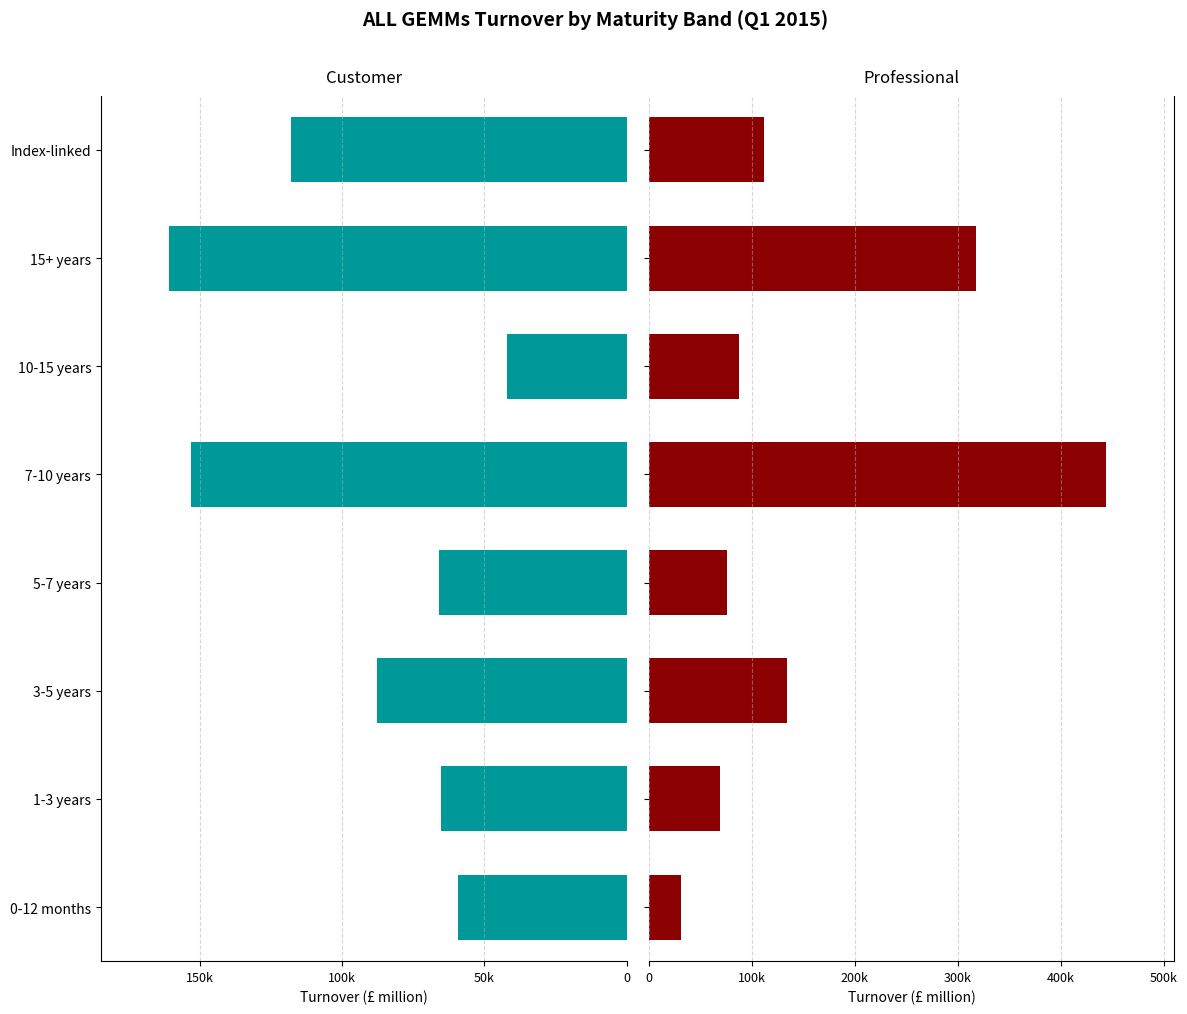

Is the value of Customer (£ million) at 1-3 years greater than the value of Professional (£ million) at 0-12 months?

No